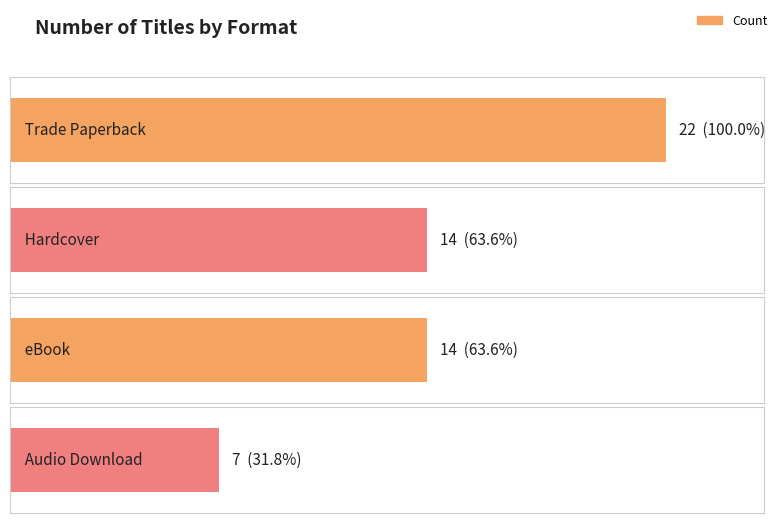

Reading left to right, transcribe all the data shown in this chart.

Trade Paperback=22	Hardcover=14	eBook=14	Audio Download=7